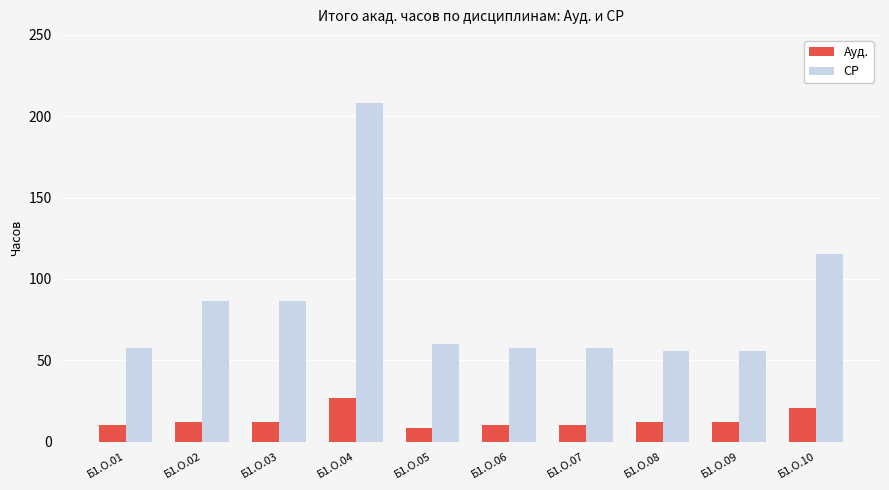

Which series has the largest range (max minus min)?

СР